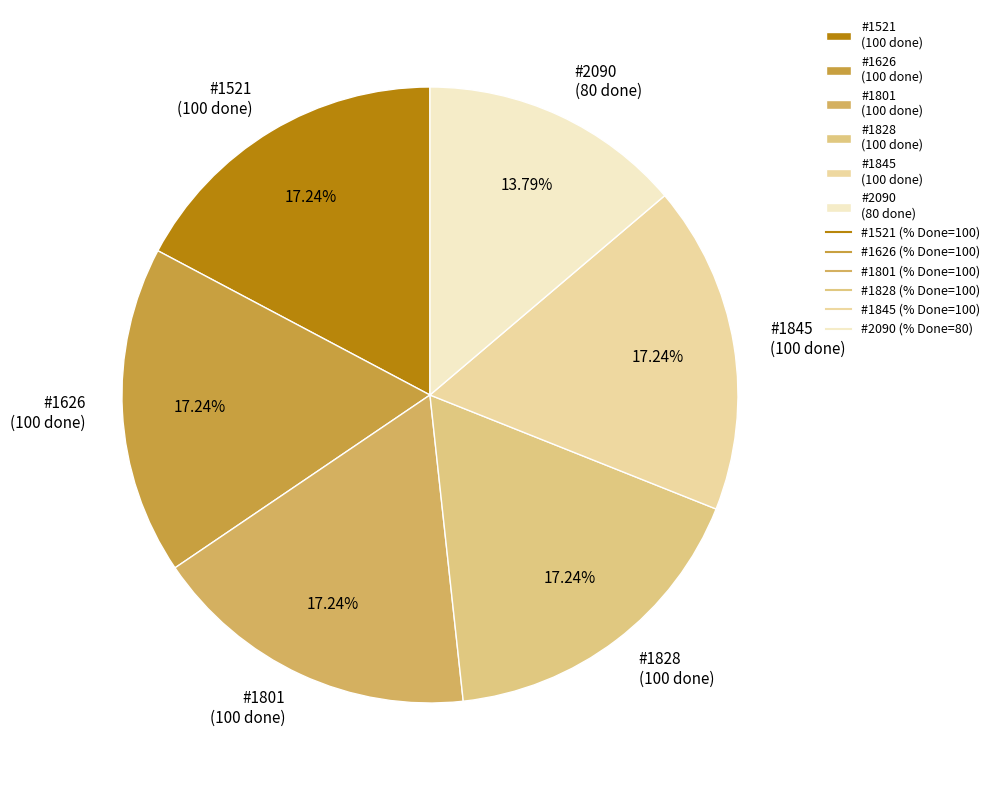

Is the sum of #1801 (100 done) and #1845 (100 done) greater than half?

No